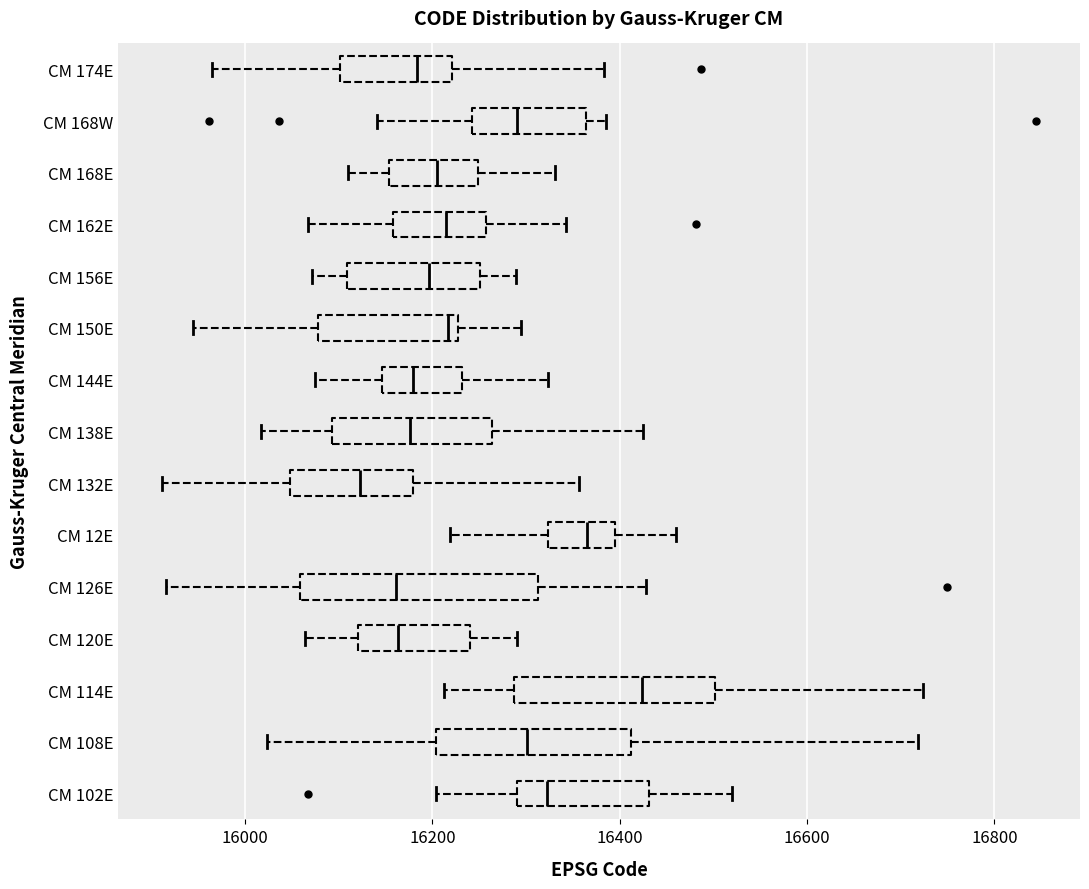

Which box's median line is the furthest to the right?

CM 114E